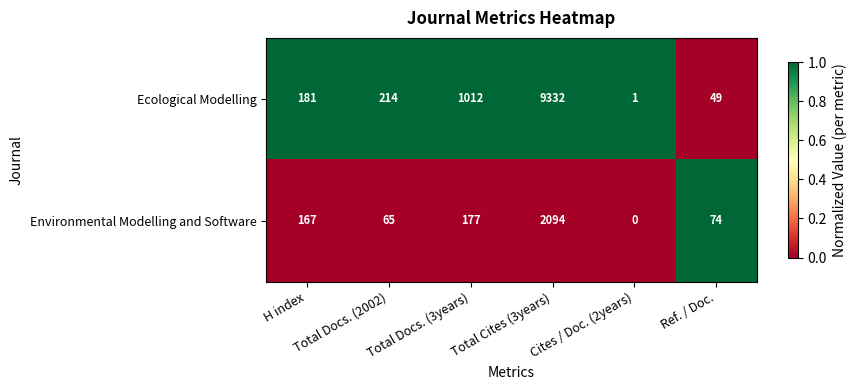

Rank the series by their average value, from highest to lowest.

Ecological Modelling, Environmental Modelling and Software